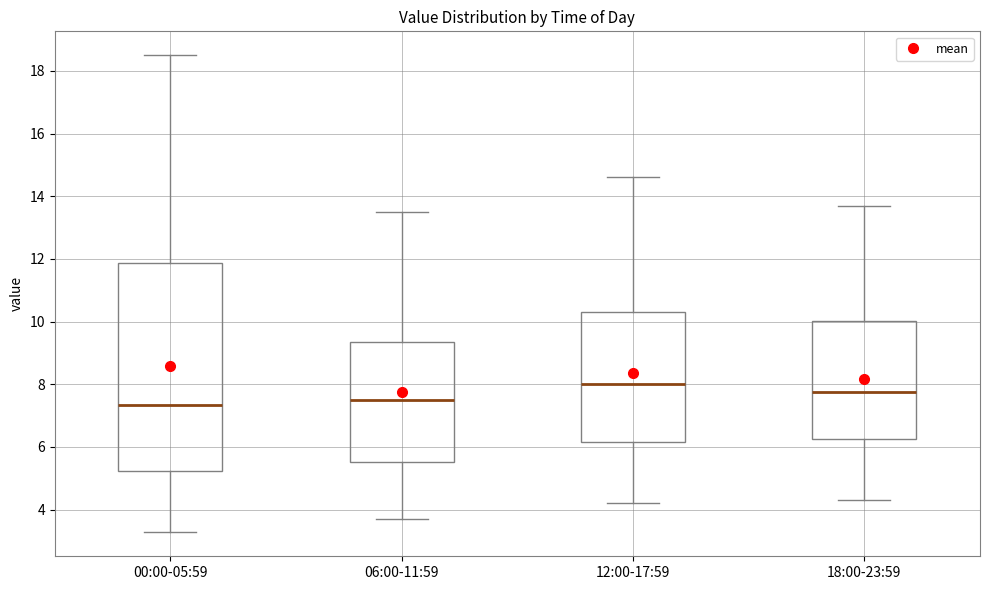

Which box is the tallest, from its lower edge to its upper edge?

00:00-05:59